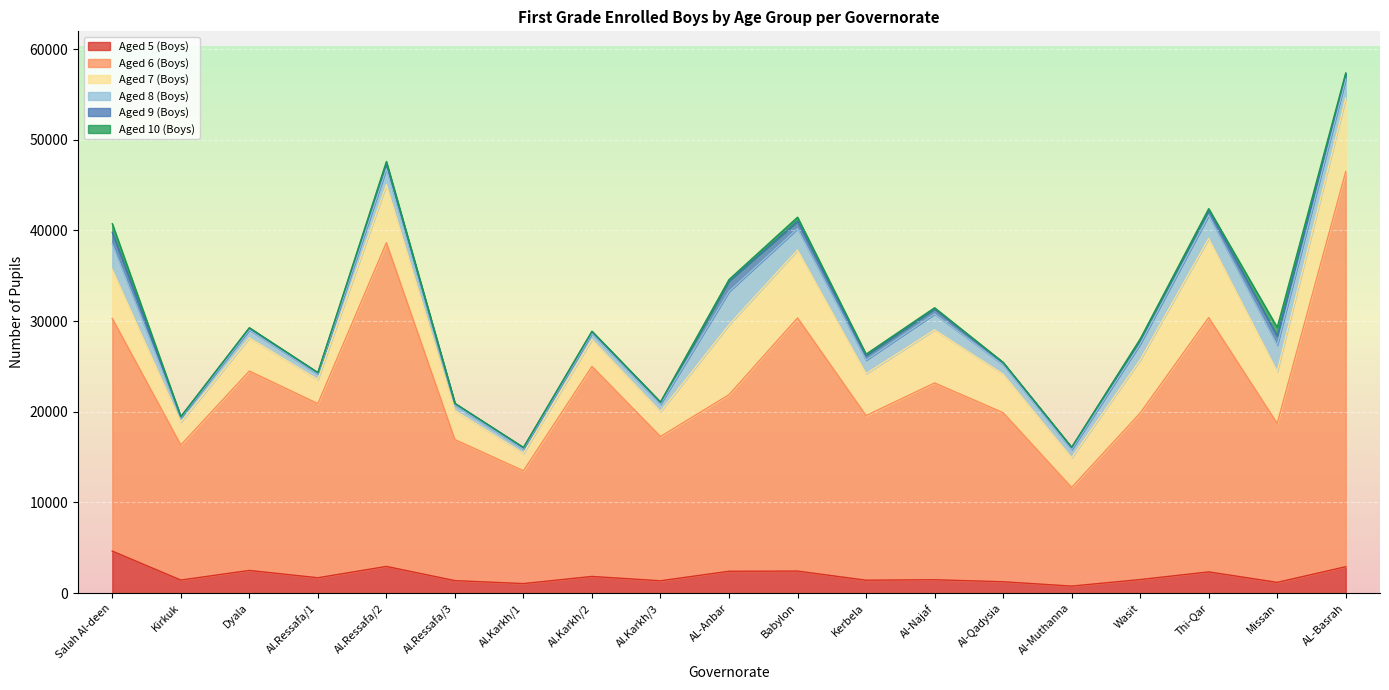

At Al.Karkh/3, list the series in order from smallest to largest.

Aged 10 (Boys), Aged 9 (Boys), Aged 8 (Boys), Aged 5 (Boys), Aged 7 (Boys), Aged 6 (Boys)